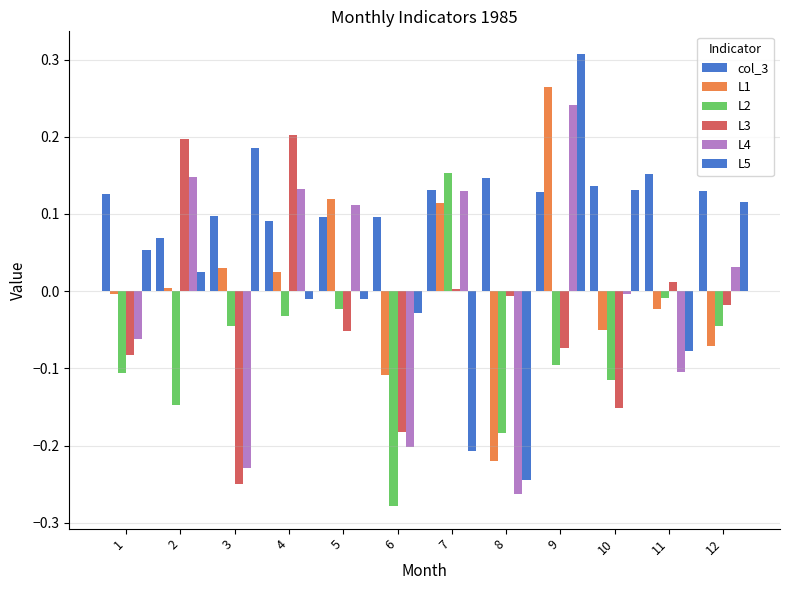

At which label does L3 first exceed 0?

2